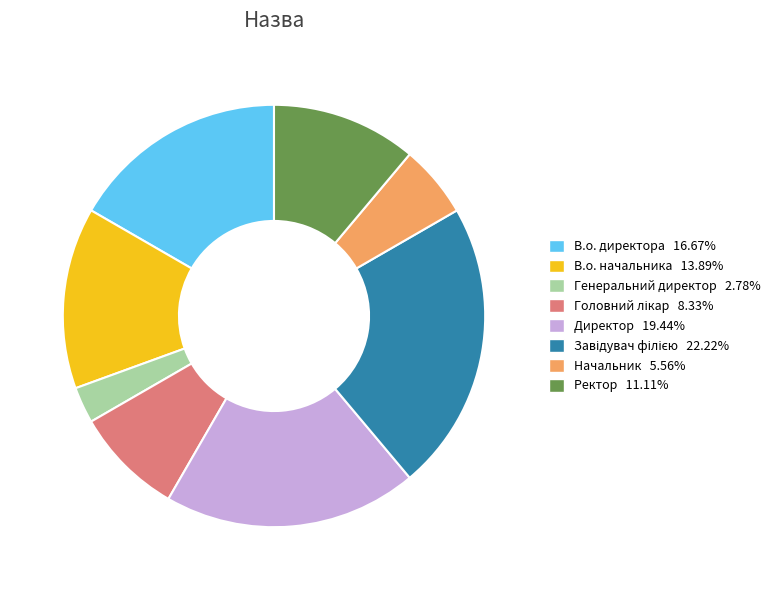

Which category has the smallest portion of the pie?

Генеральний директор